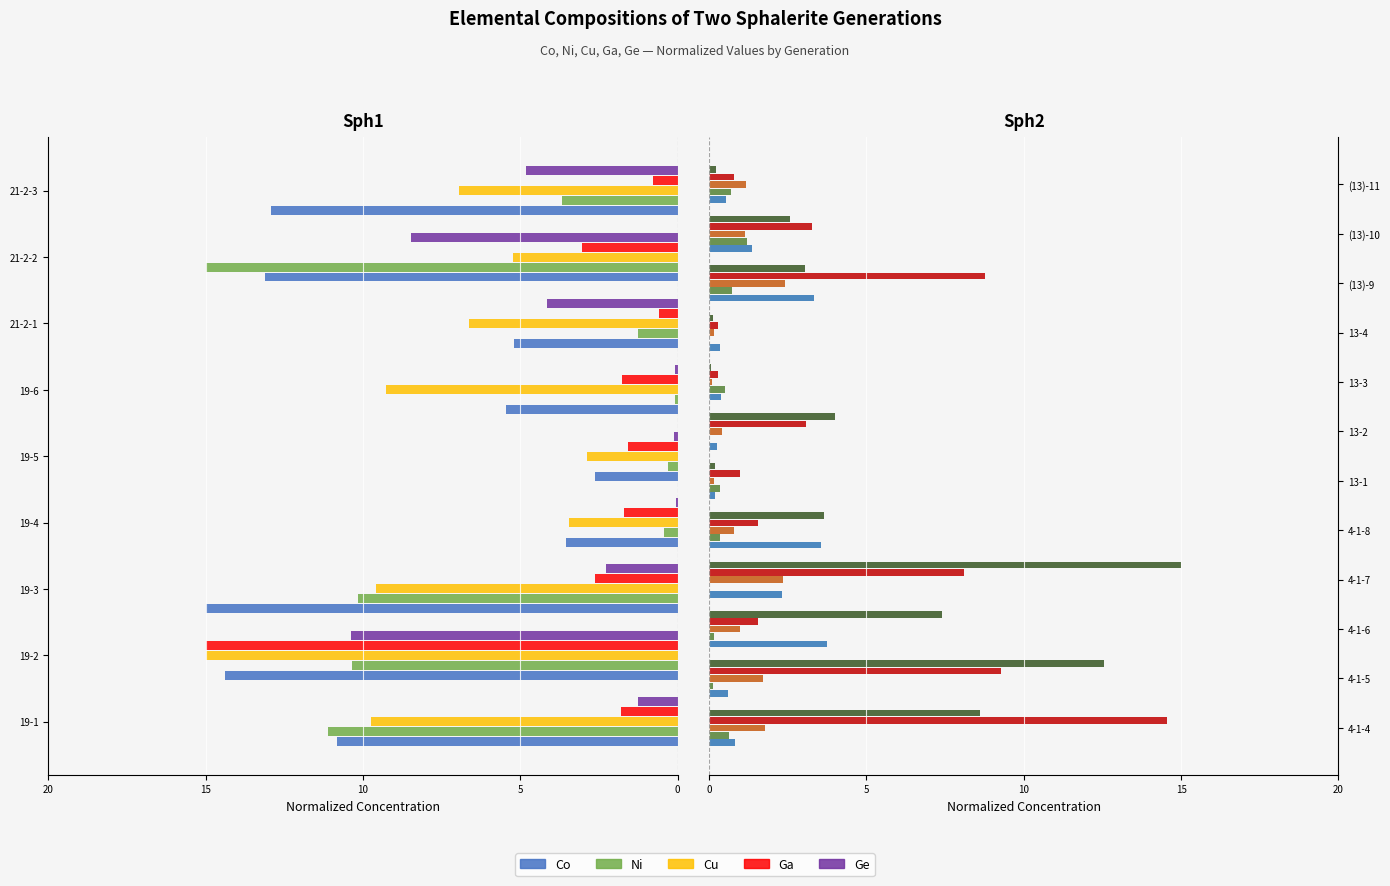

What is the spread (max minus min) of values at (13)-11?

0.9